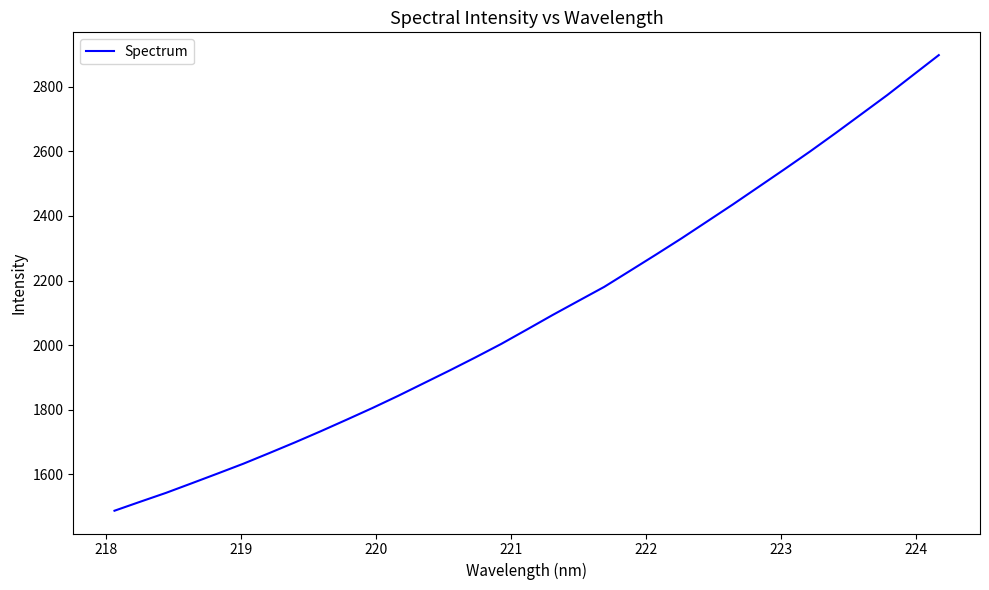

What is the smallest value displayed?

1487.3